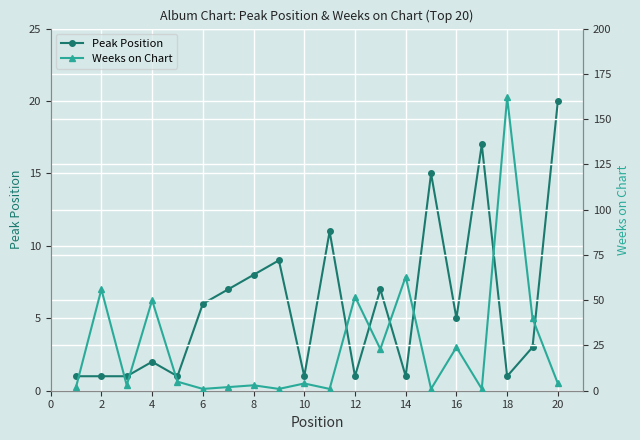

Rank the series by their average value, from highest to lowest.

Weeks on Chart, Peak Position